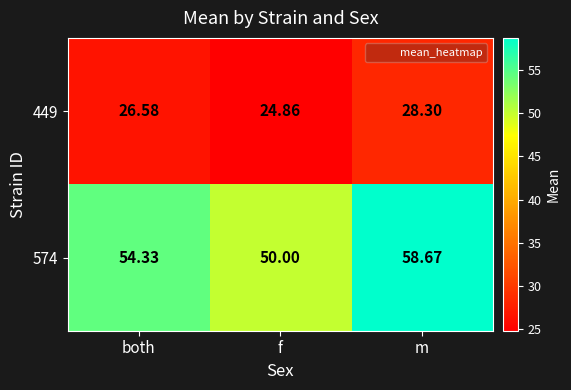

Rank the categories by 449 value from lowest to highest.

f, both, m